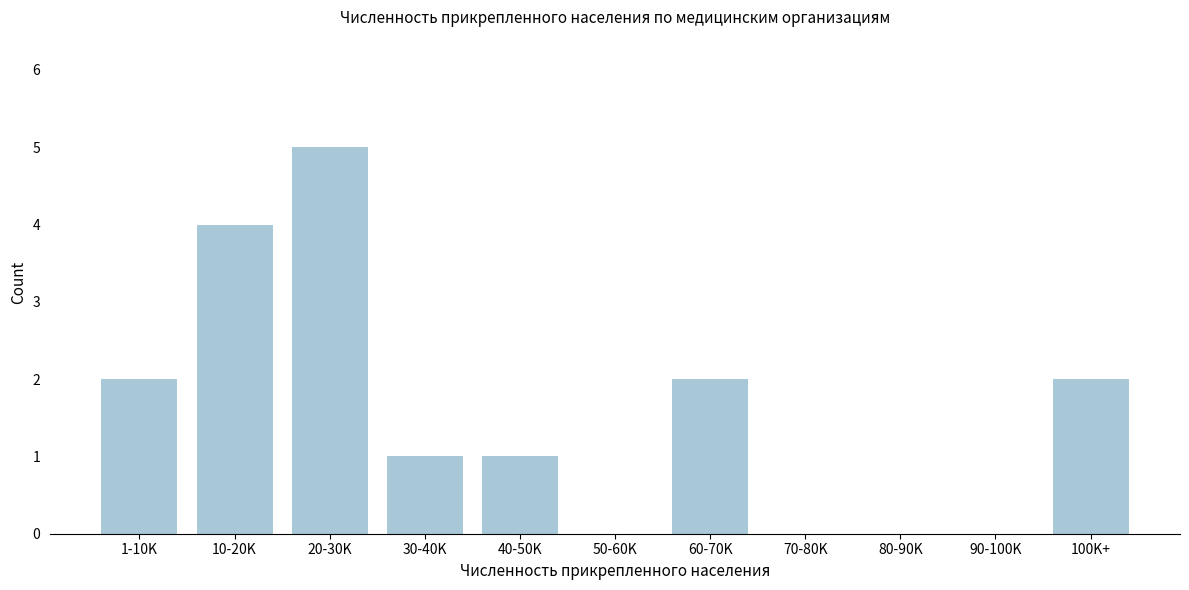

Reading left to right, extract all data points from this chart.

1-10K=2	10-20K=4	20-30K=5	30-40K=1	40-50K=1	50-60K=0	60-70K=2	70-80K=0	80-90K=0	90-100K=0	100K+=2